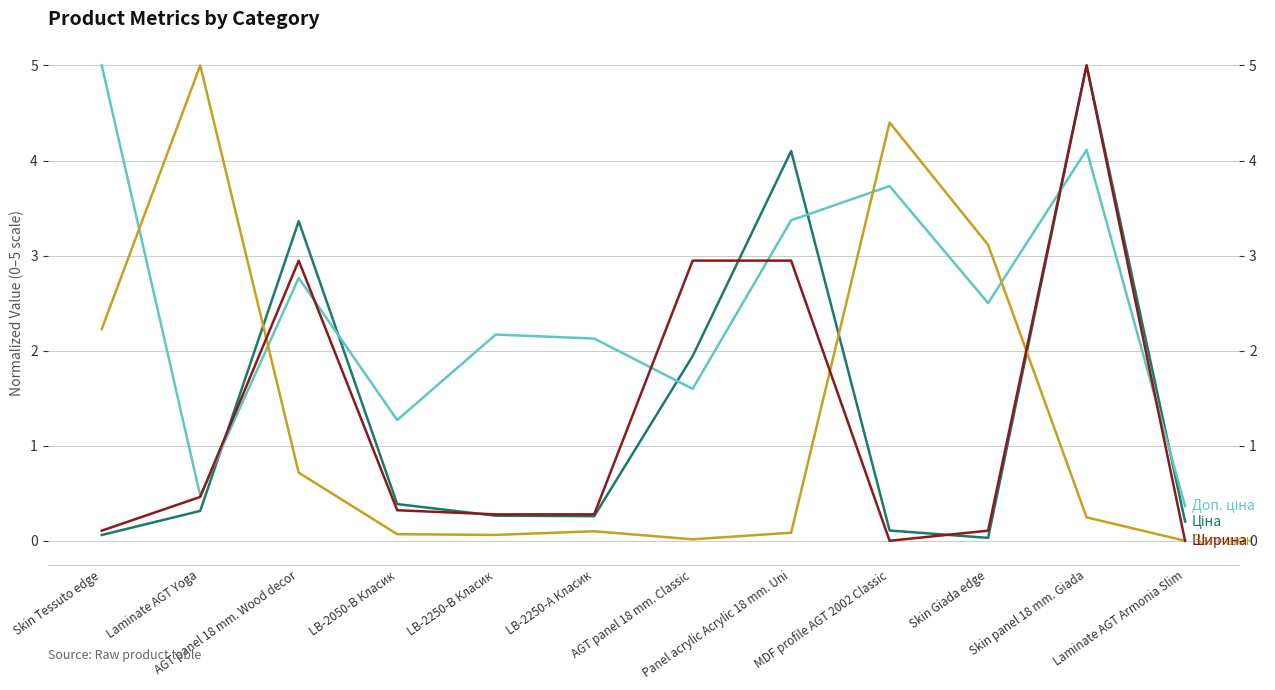

Does the chart display data point markers on the line(s)?

No